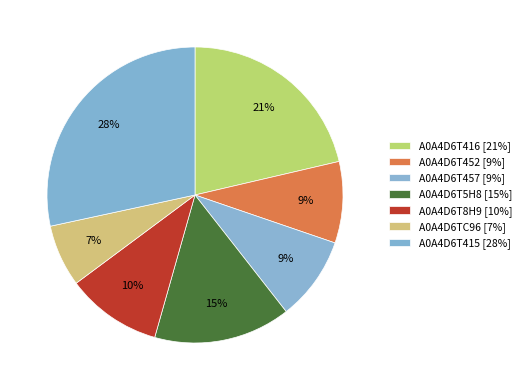

How many segments does this pie chart have?

7